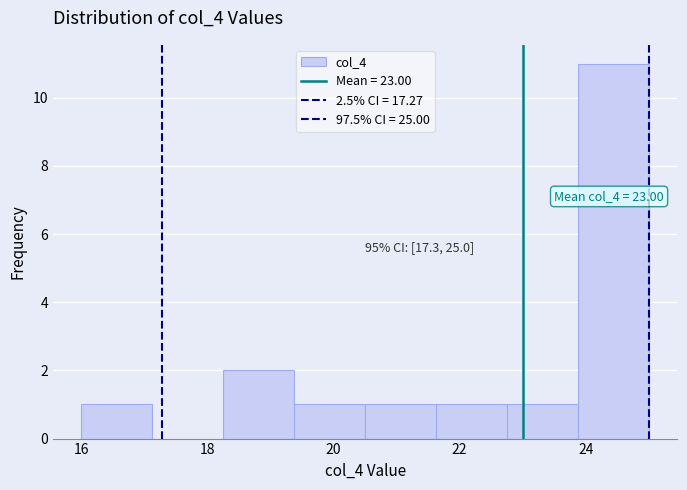

Over which range of the x-axis is the bar tallest?

23.8 to 25.0